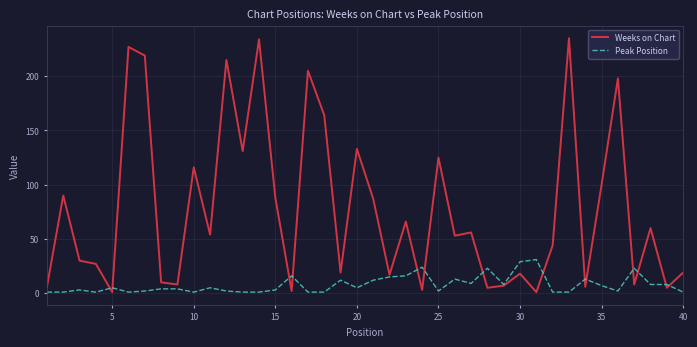

Which series has the largest total across all categories?

Weeks on Chart